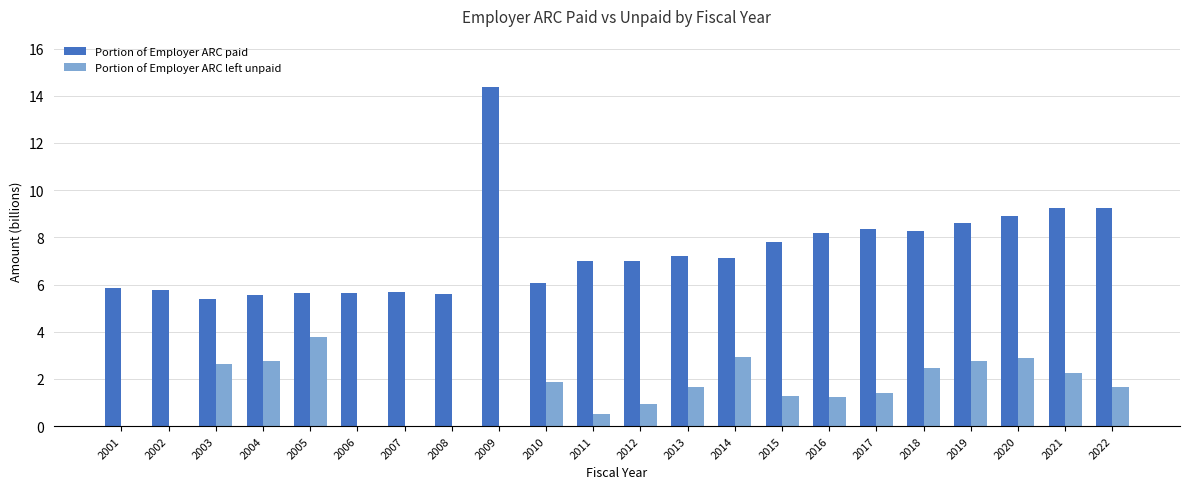

True or false: Portion of Employer ARC paid has a value of 1.5 at 2003.

False